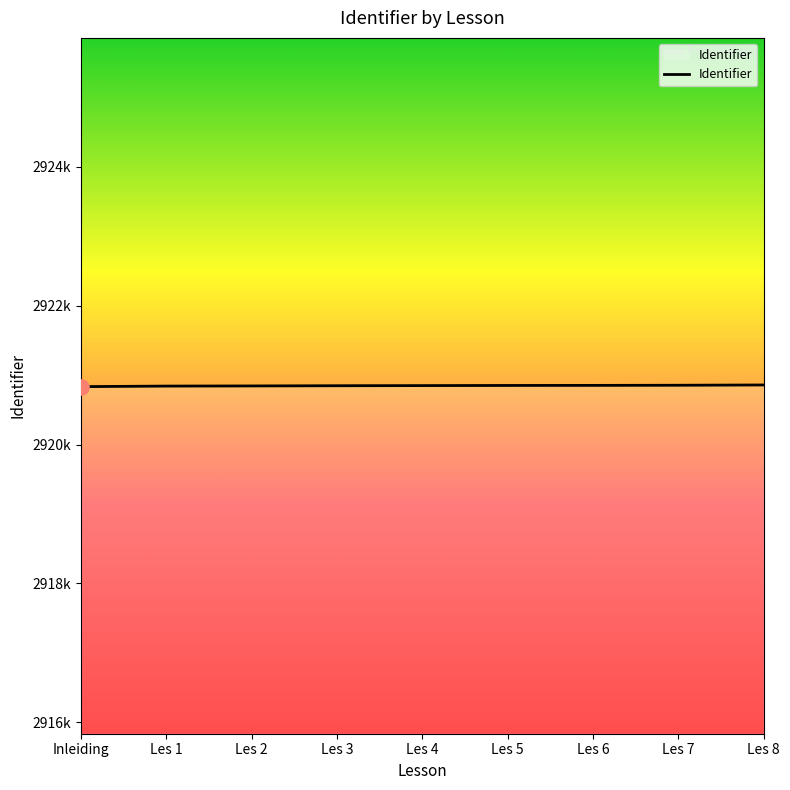

What is the change in value from Les 3 to Les 6?

+5